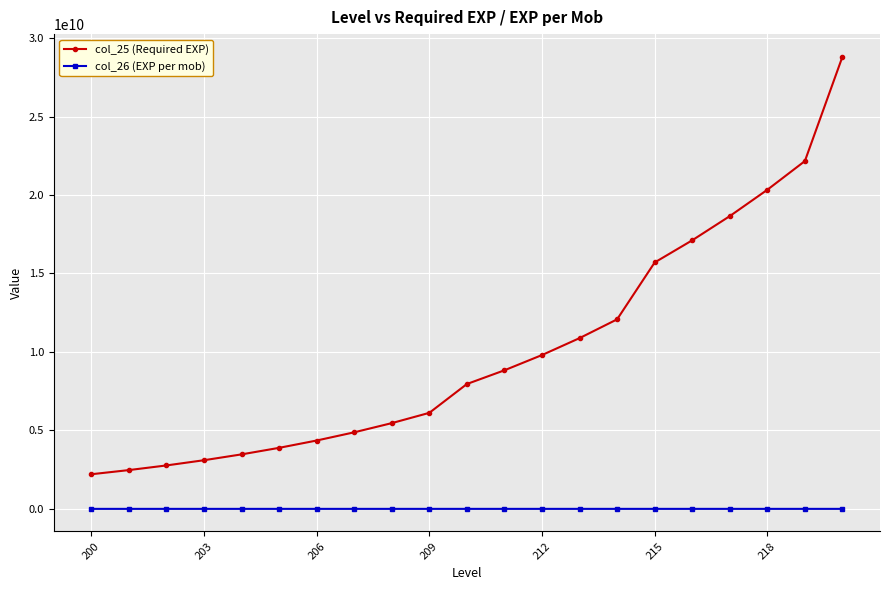

List the series in order of their peak value, highest first.

col_25 (Required EXP), col_26 (EXP per mob)